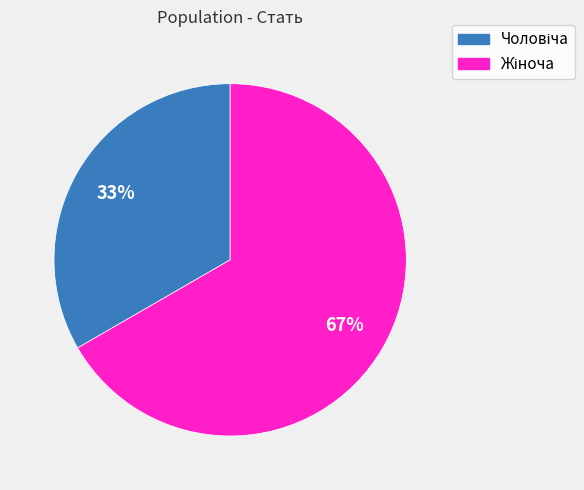

Is there a majority slice in this chart?

Yes